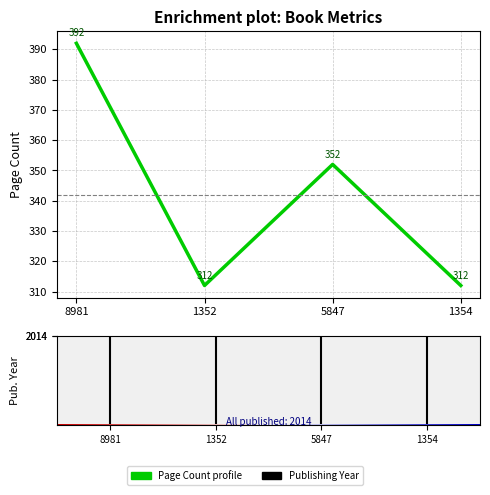

What is the difference between the second highest and second lowest values?

40